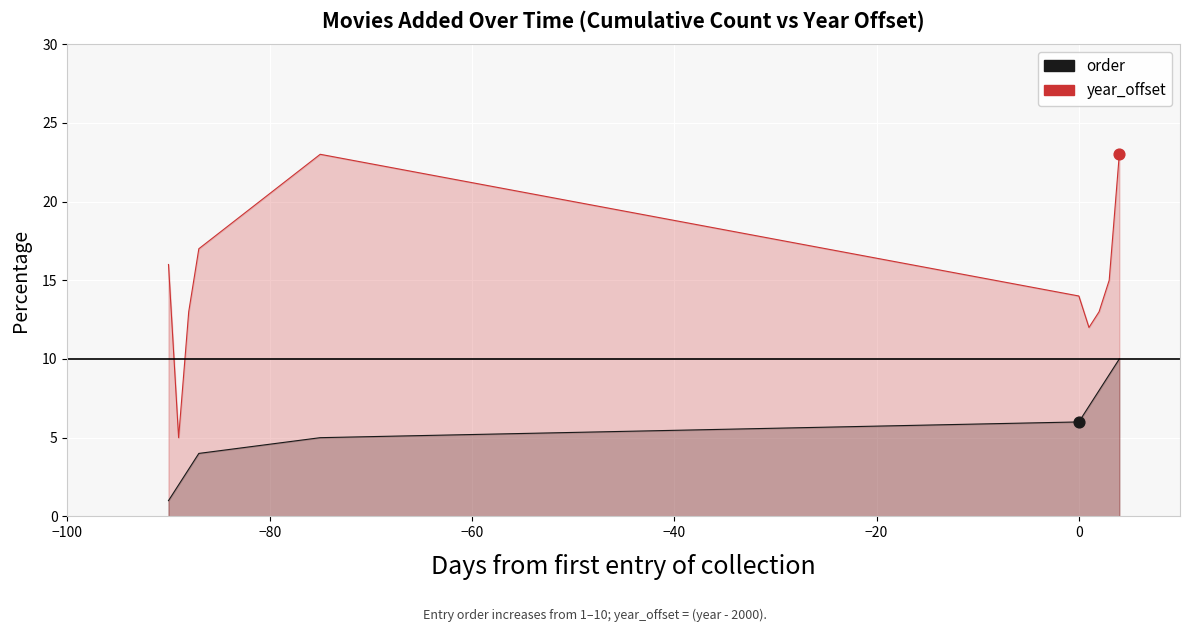

At how many categories does at least one series exceed 19?

2